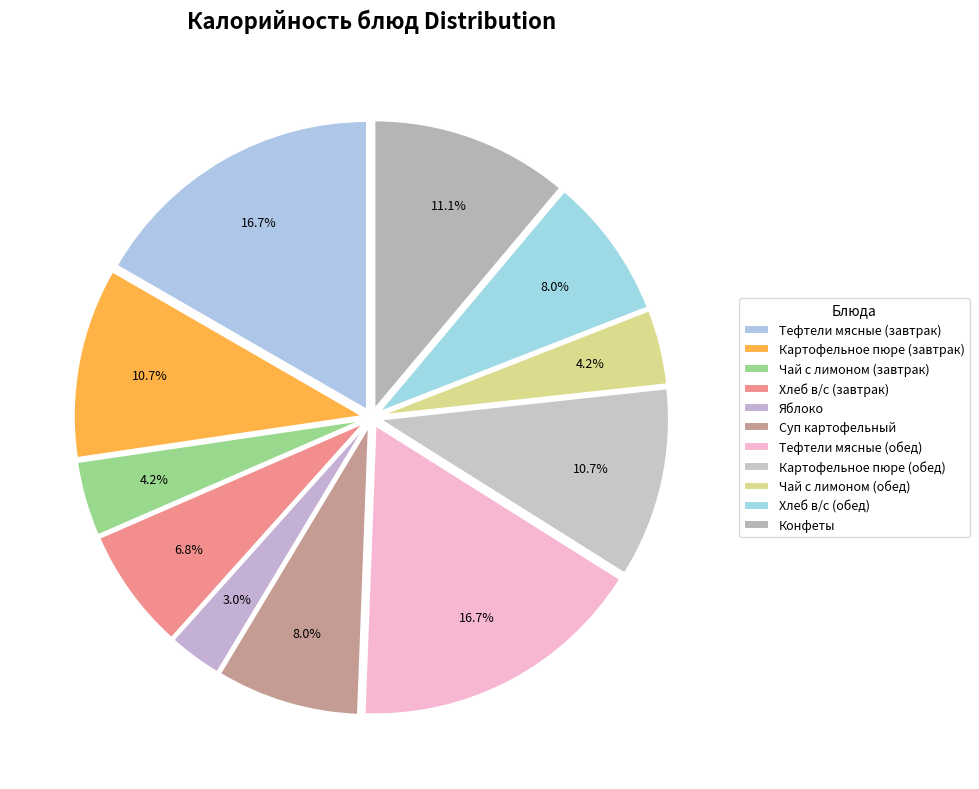

How many slices are in this pie chart?

11